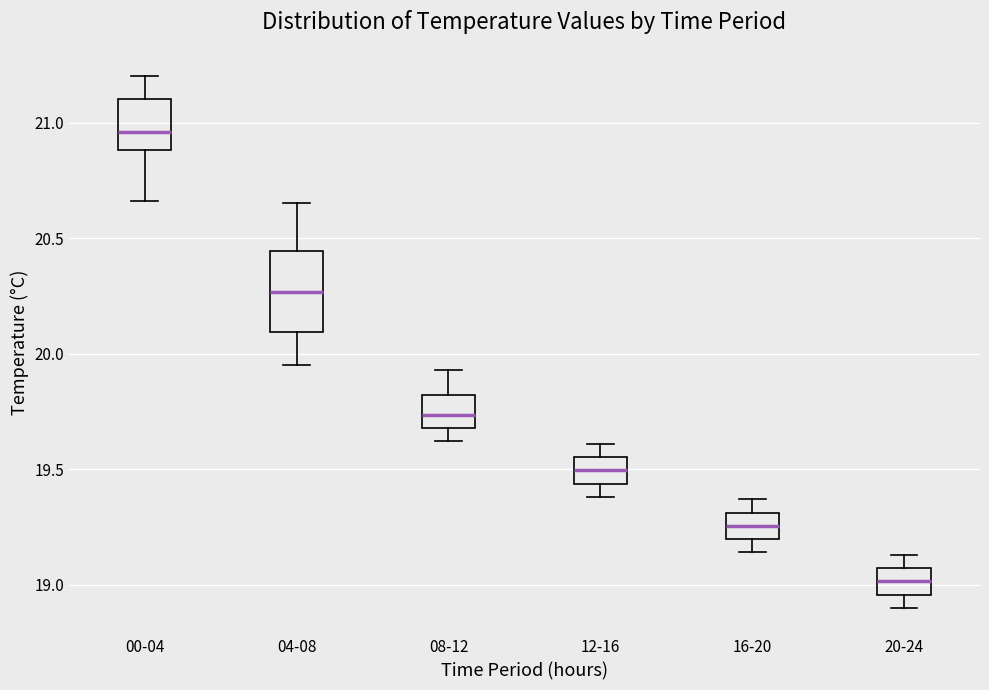

Where does the median line of the box for 04-08 sit on the y-axis? The values are not printed on the chart, so give them approximately, as read against the axis.

20.25